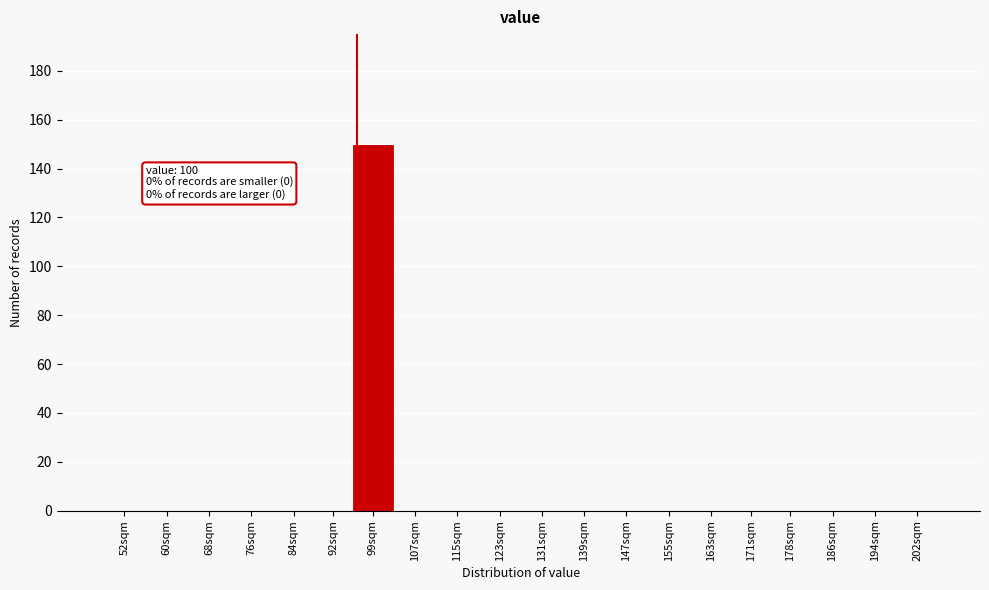

Reading right to left, transcribe all the data shown in this chart.

202sqm=0	194sqm=0	186sqm=0	178sqm=0	171sqm=0	163sqm=0	155sqm=0	147sqm=0	139sqm=0	131sqm=0	123sqm=0	115sqm=0	107sqm=0	99sqm=150	92sqm=0	84sqm=0	76sqm=0	68sqm=0	60sqm=0	52sqm=0